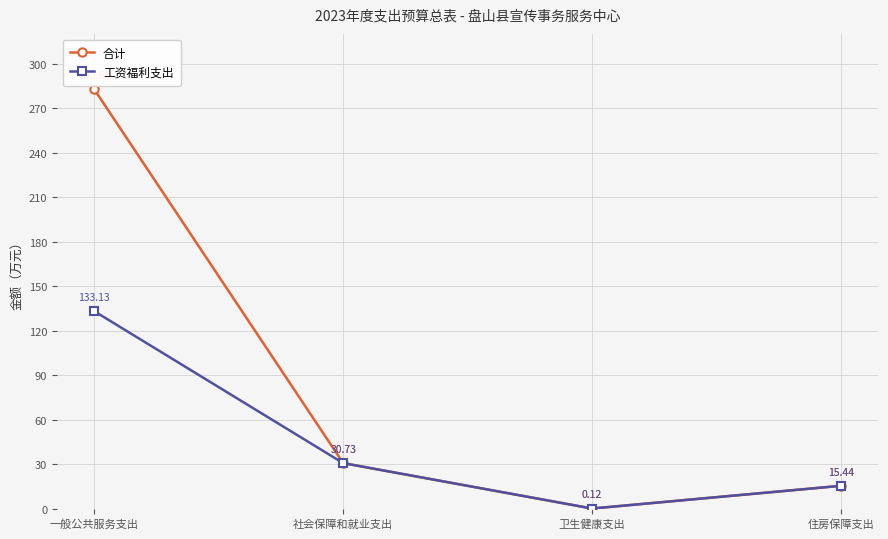

How many lines are shown in the chart?

2